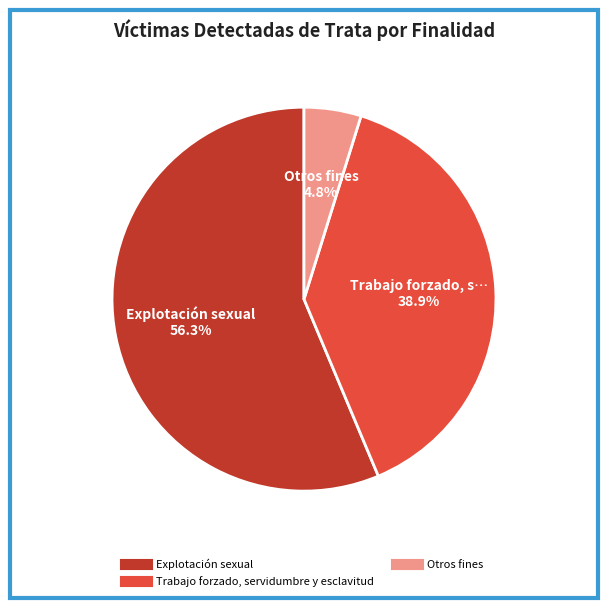

Is there any slice that represents more than half of the pie?

Yes